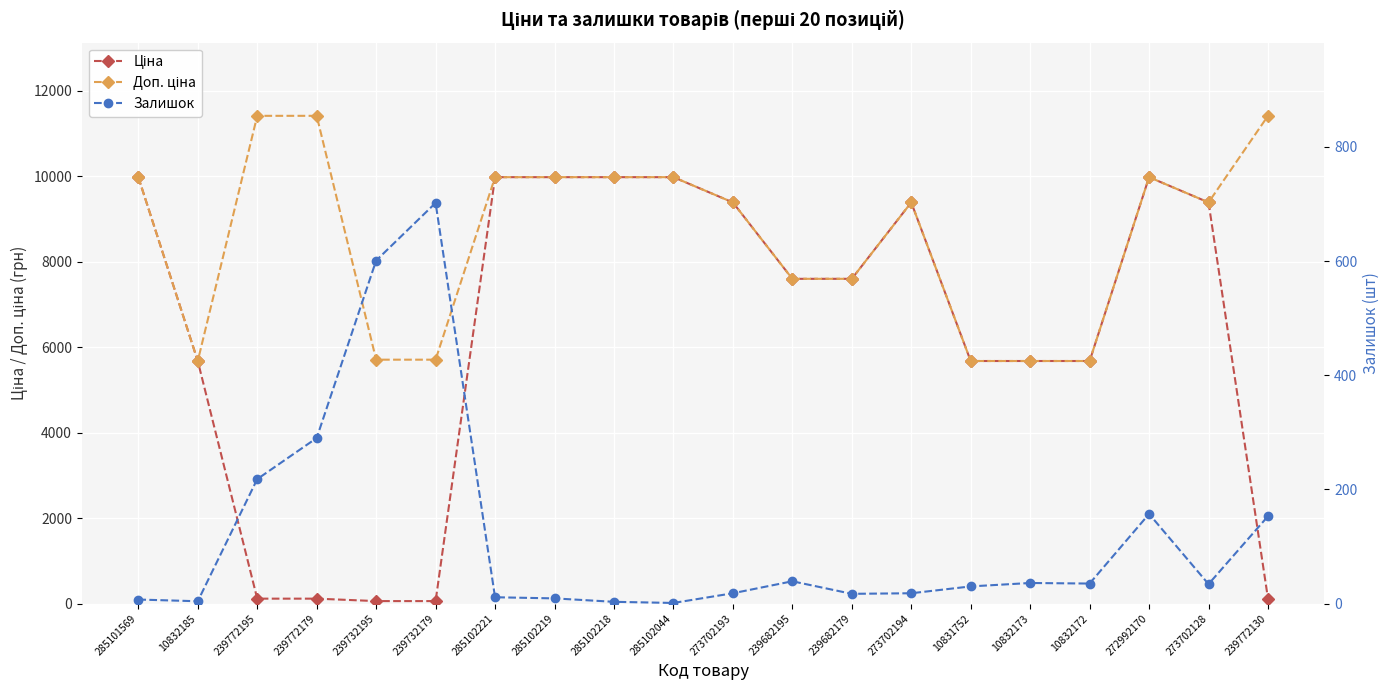

What is the value of the Доп. ціна point at the 9th from the left?

9975.0